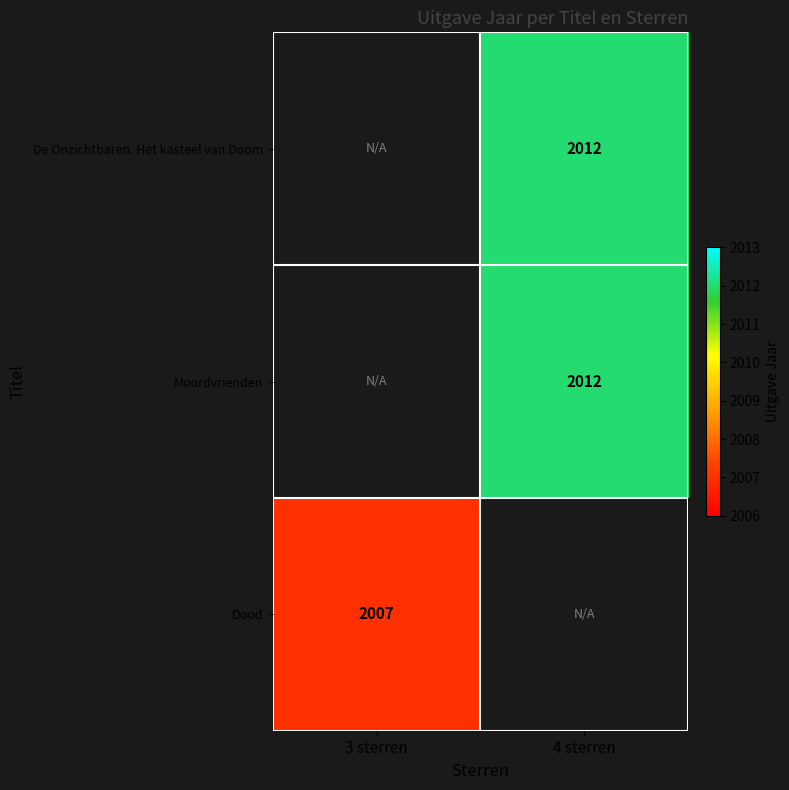

Count the number of data series in this chart.

3